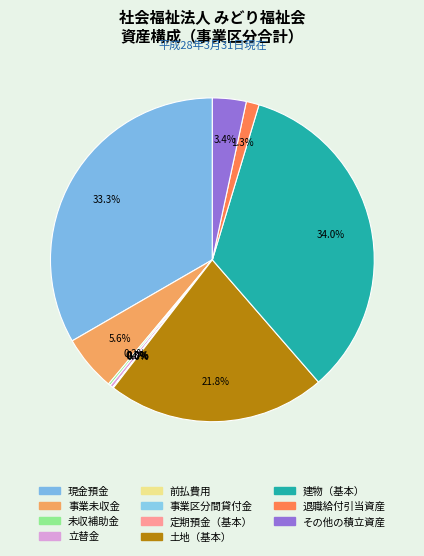

What percentage is the 事業未収金 slice, to the nearest percent?

6%